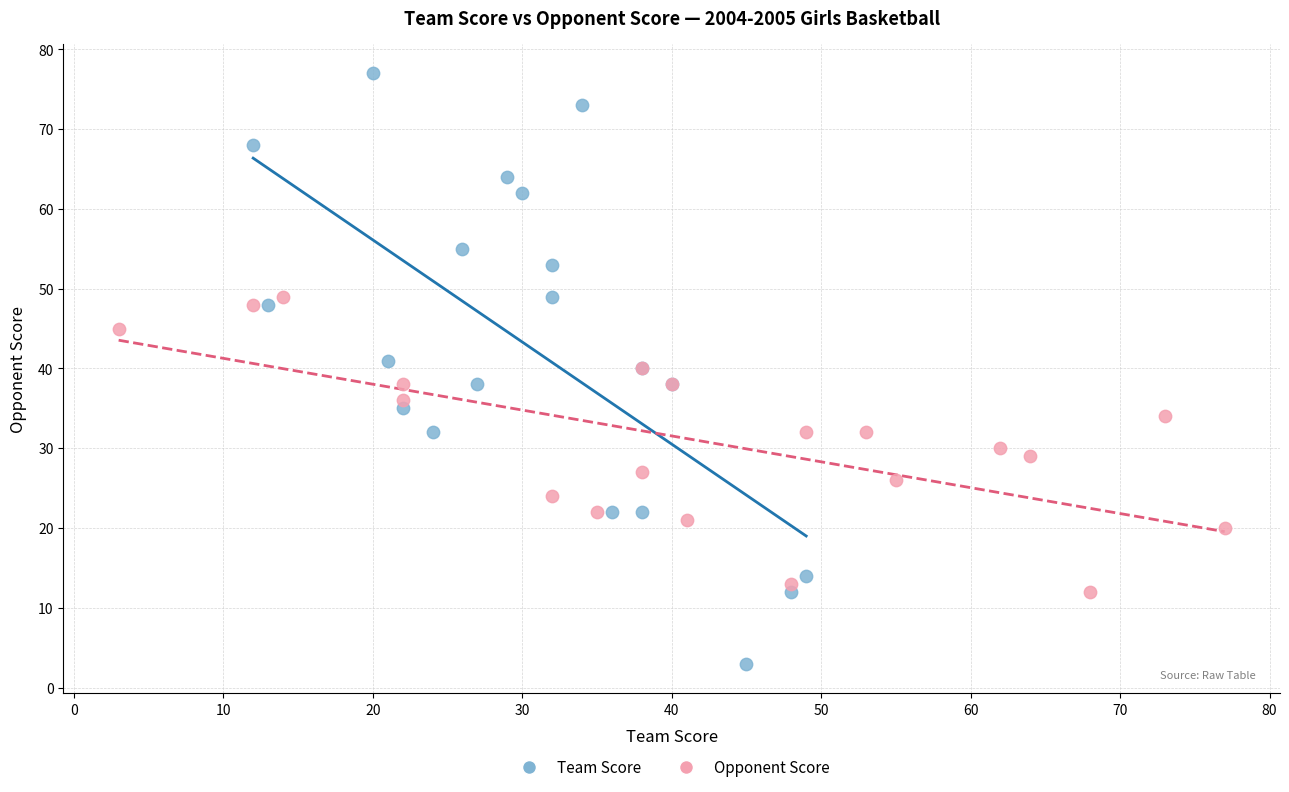

Which series contains the highest Y value?

Team Score